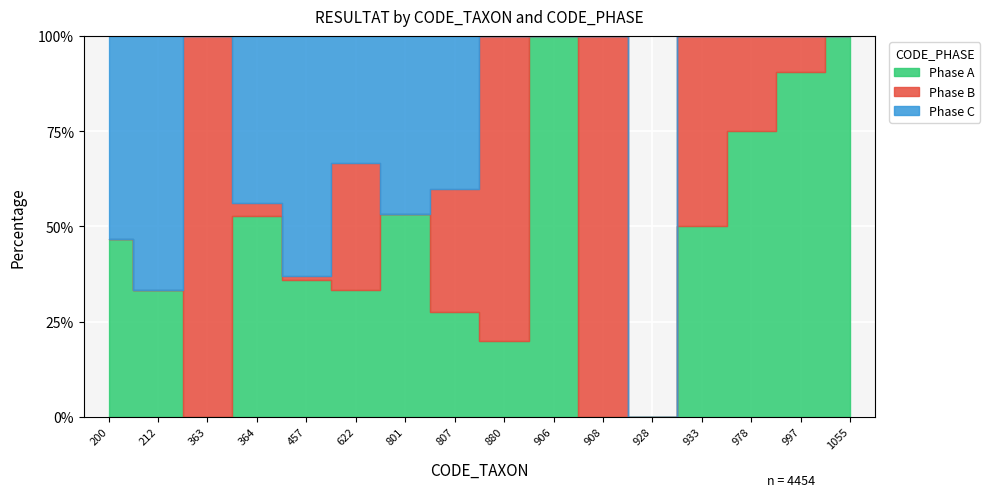

Is the value of Phase C at 880 greater than the value of Phase A at 997?

No